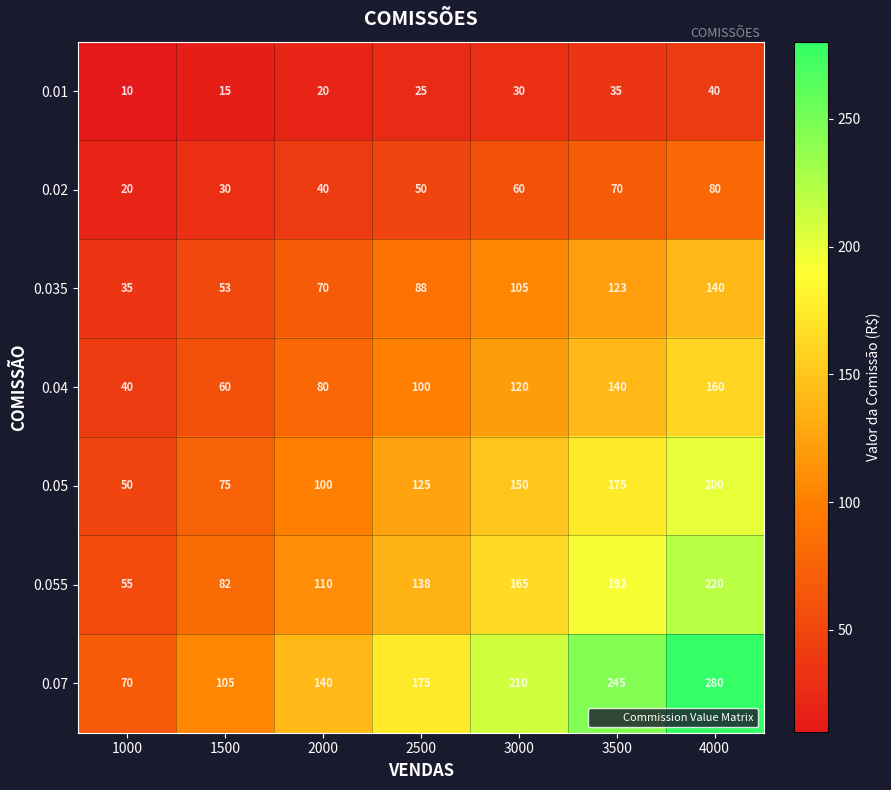

Count the 0.035 values in the range 53 to 123.

5